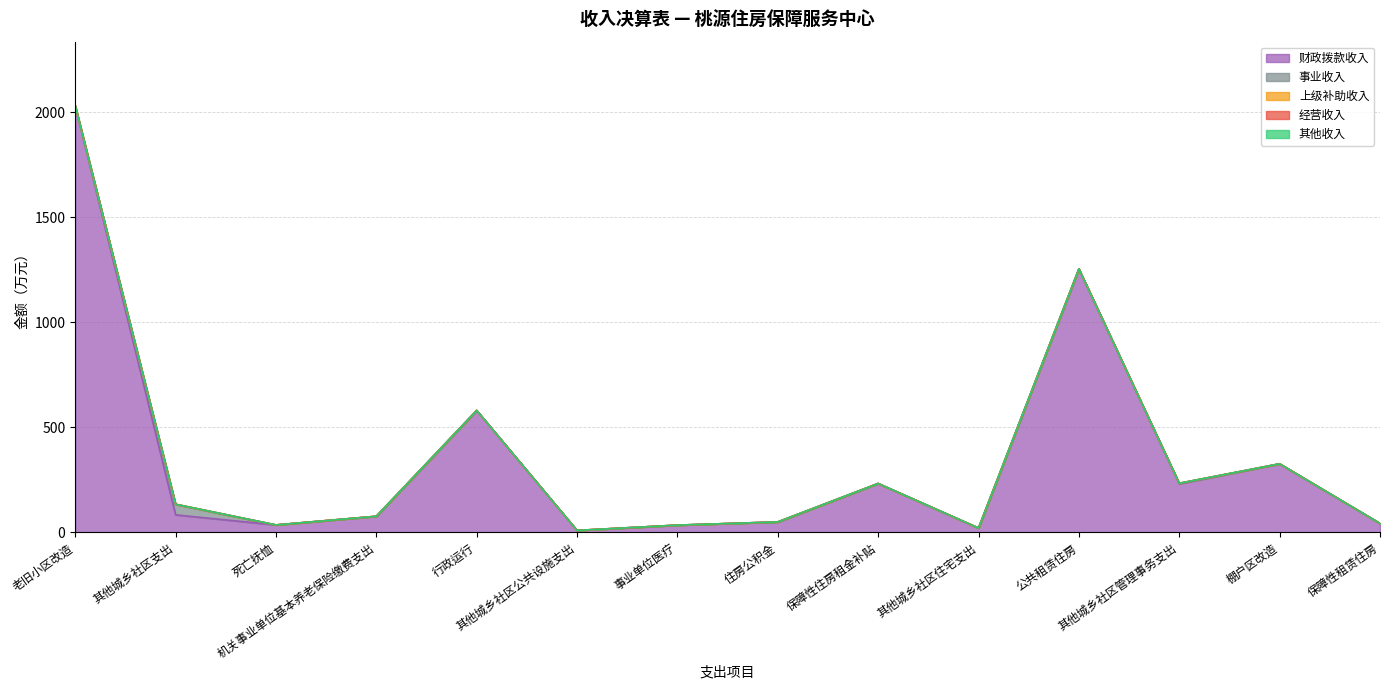

True or false: 财政拨款收入 and 事业收入 intersect in this chart.

False